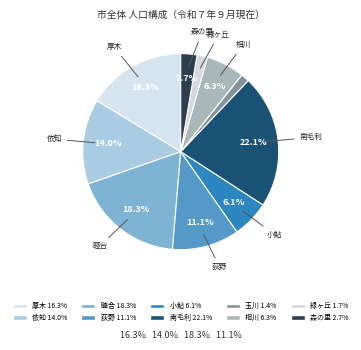

Count the number of slices in the pie.

10